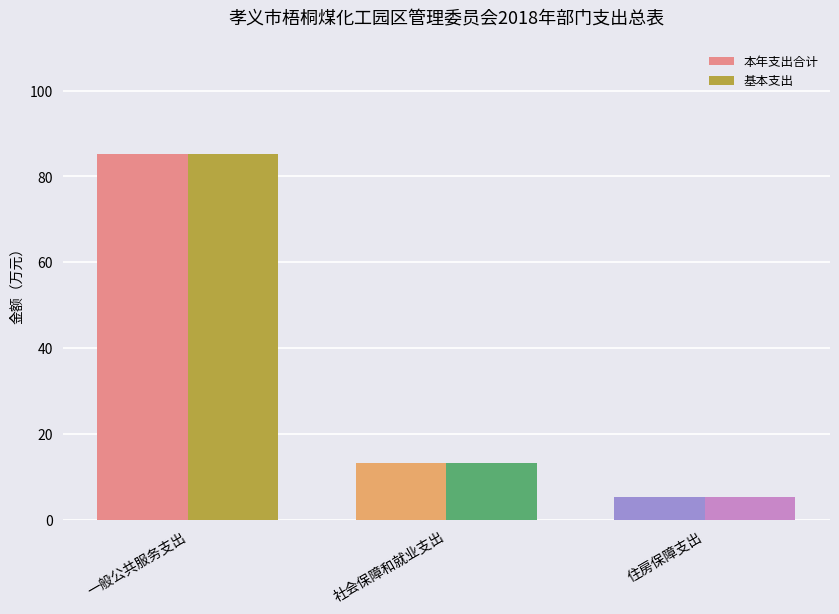

What is the smallest value displayed?

5.3